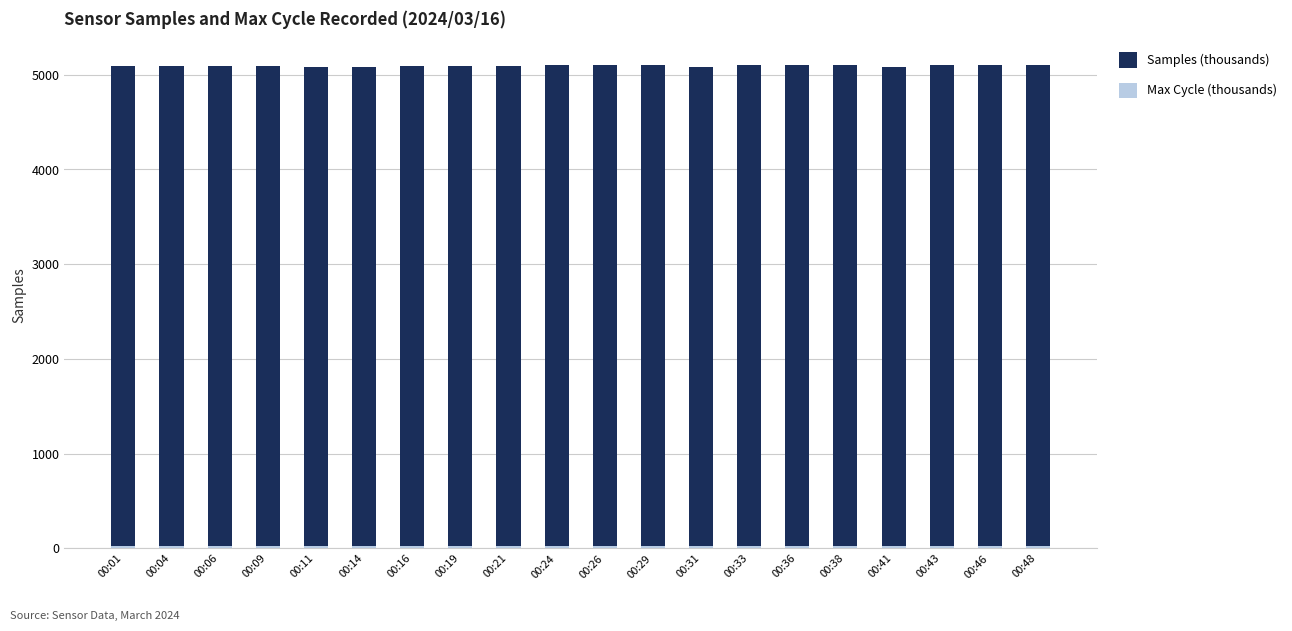

Which series changed the most between 00:21 and 00:33?

Samples (thousands)